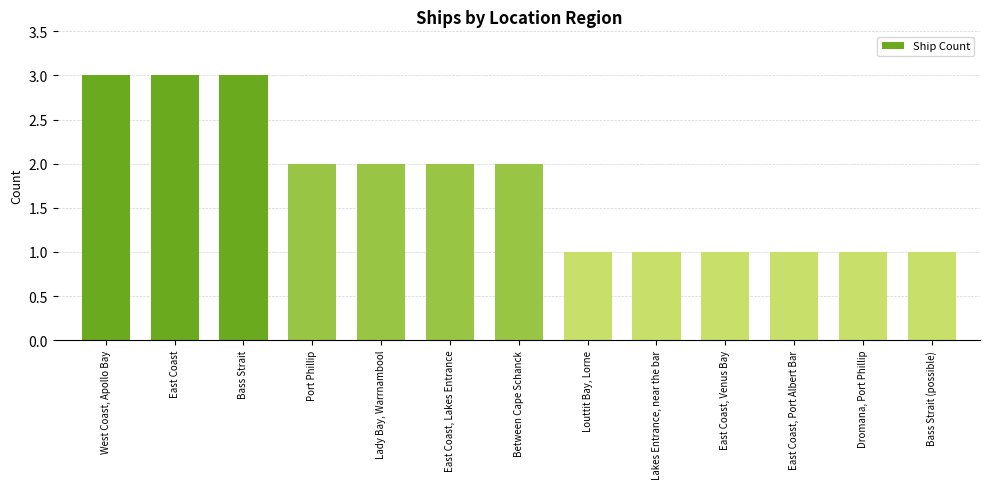

True or false: the data shows 1 at Dromana, Port Phillip.

True